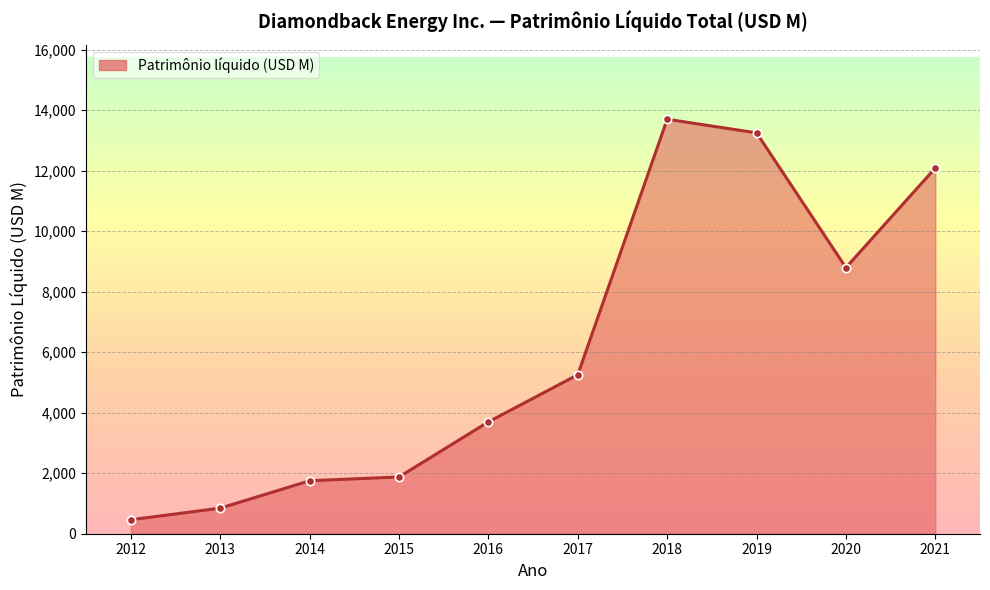

True or false: the data shows 6846 at 2021.

False